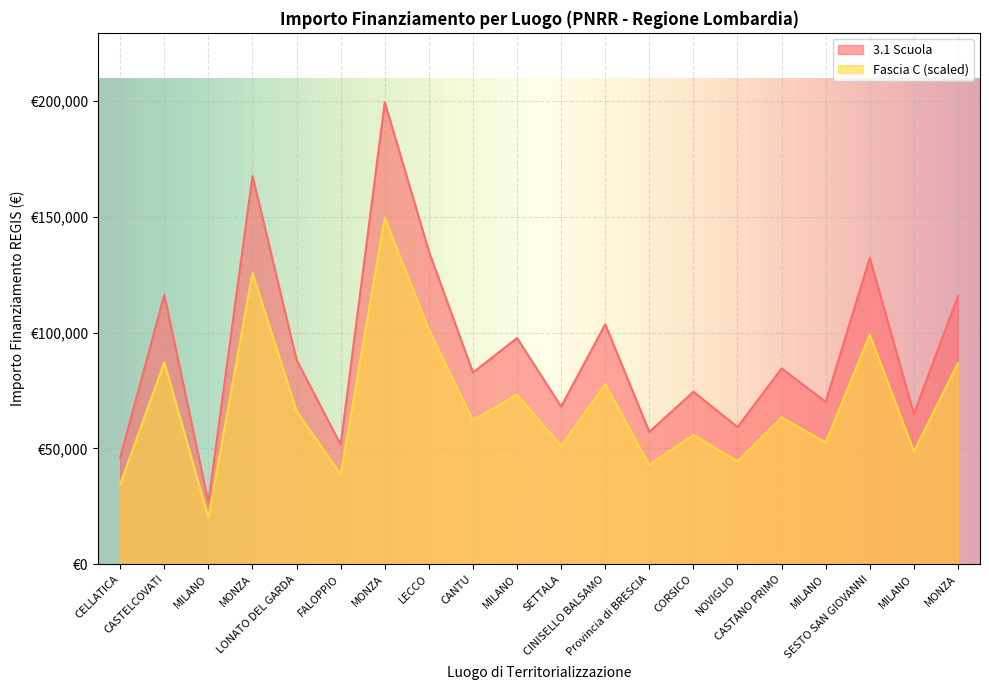

What is the greatest value displayed?

199567.7